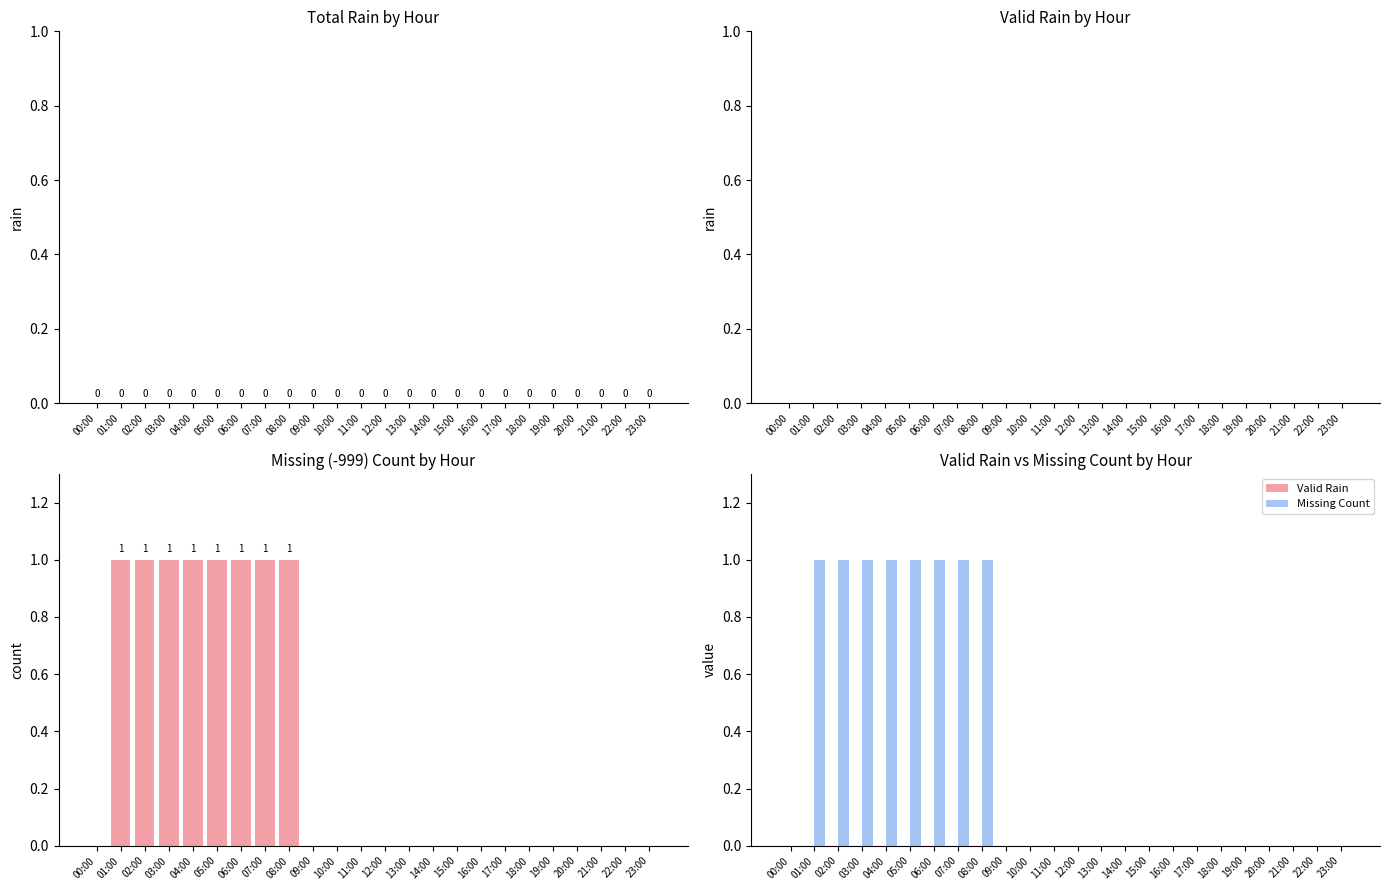

The value of Missing Count at 13:00 is 0. True or false?

False